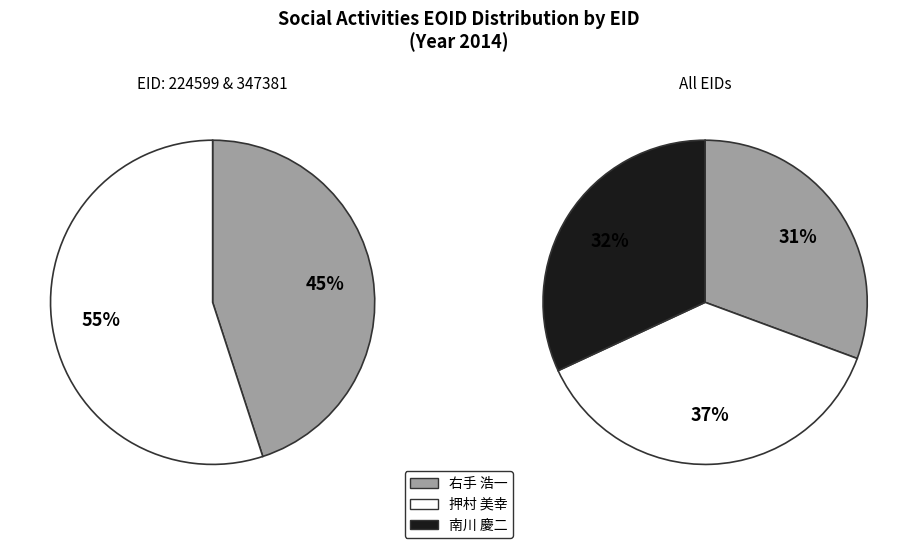

To the nearest percent, what portion does 224599 represent?

31%